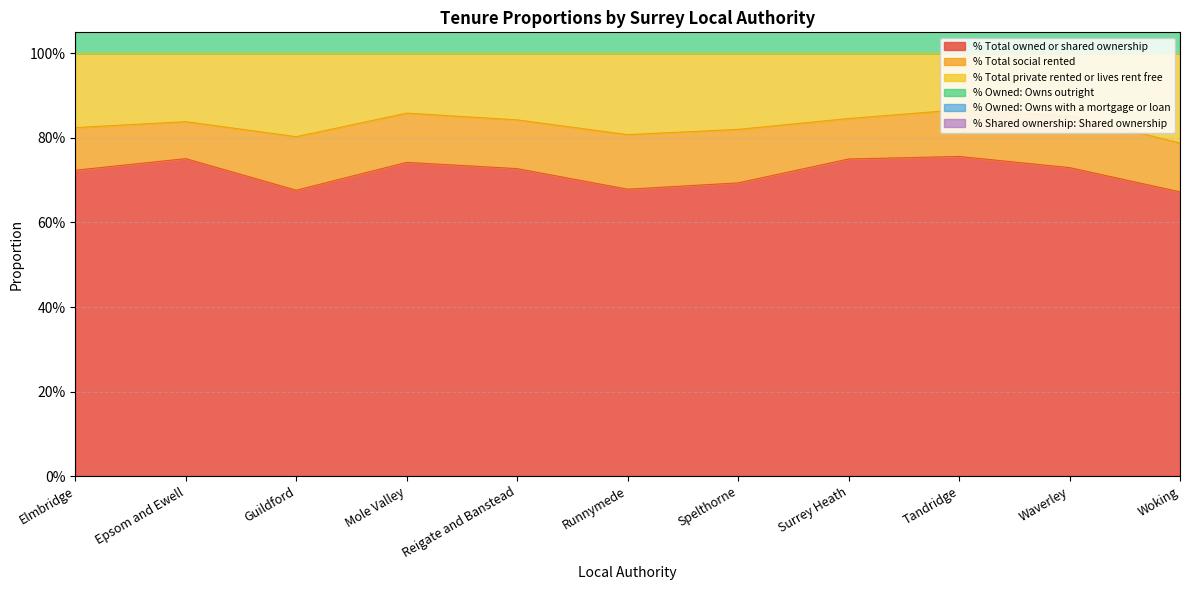

What is the label of the 1st point from the right?

Woking